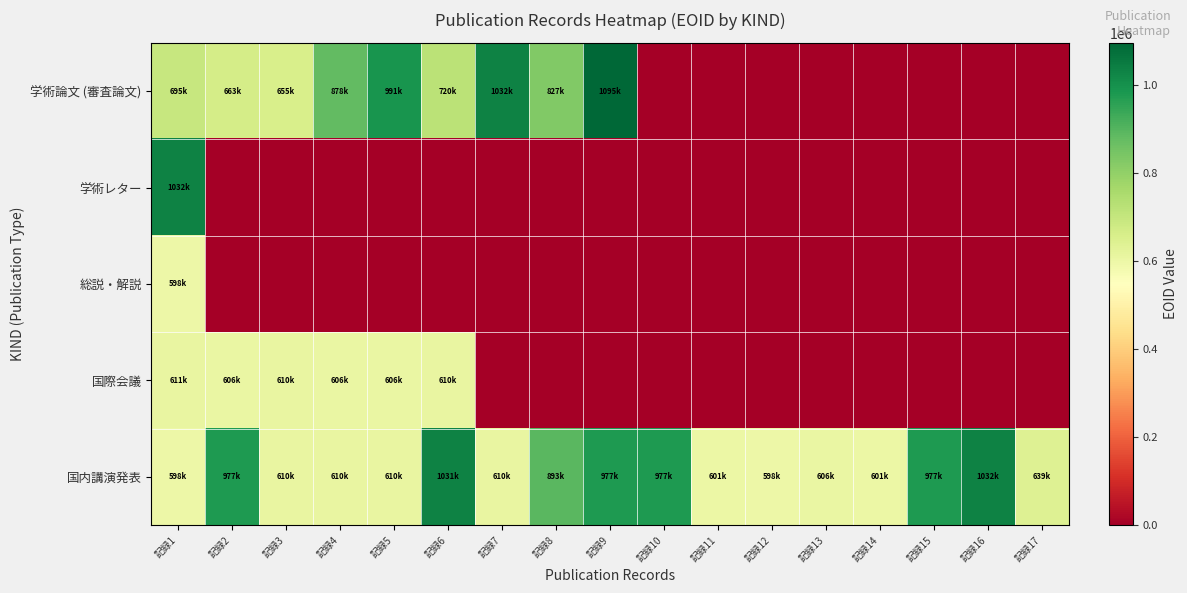

Rank the series at 記録17 from highest to lowest value.

国内講演発表, 学術論文 (審査論文), 学術レター, 総説・解説, 国際会議